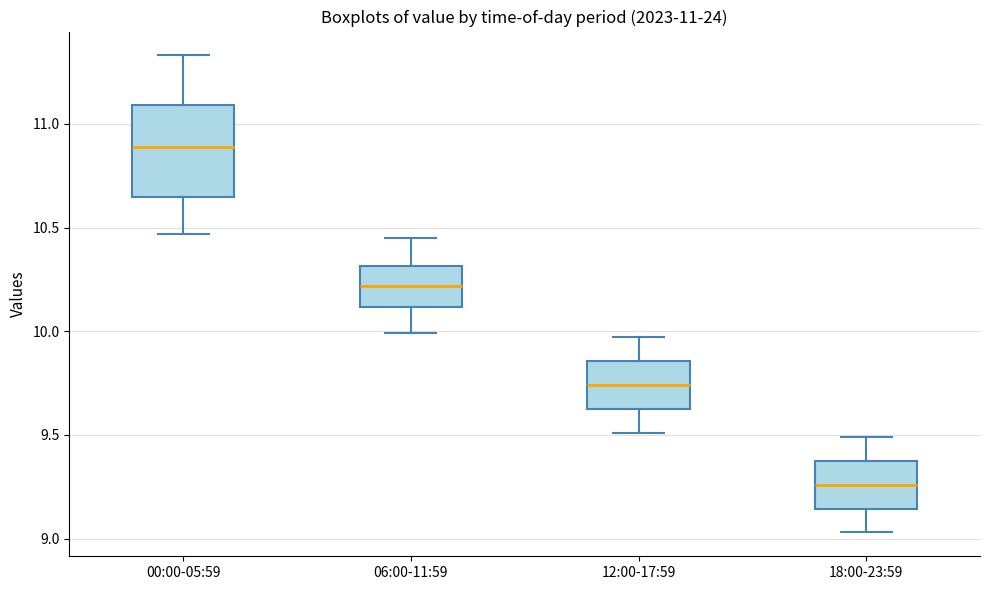

Which box is the tallest, from its lower edge to its upper edge?

00:00-05:59